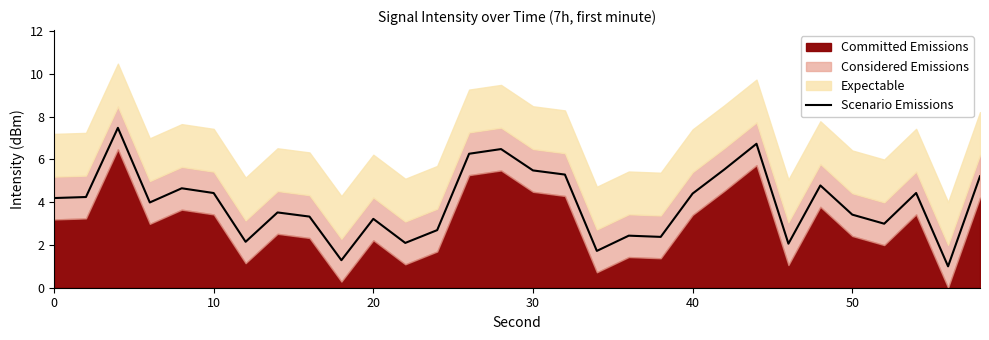

What is the maximum value for Scenario Emissions?

7.5